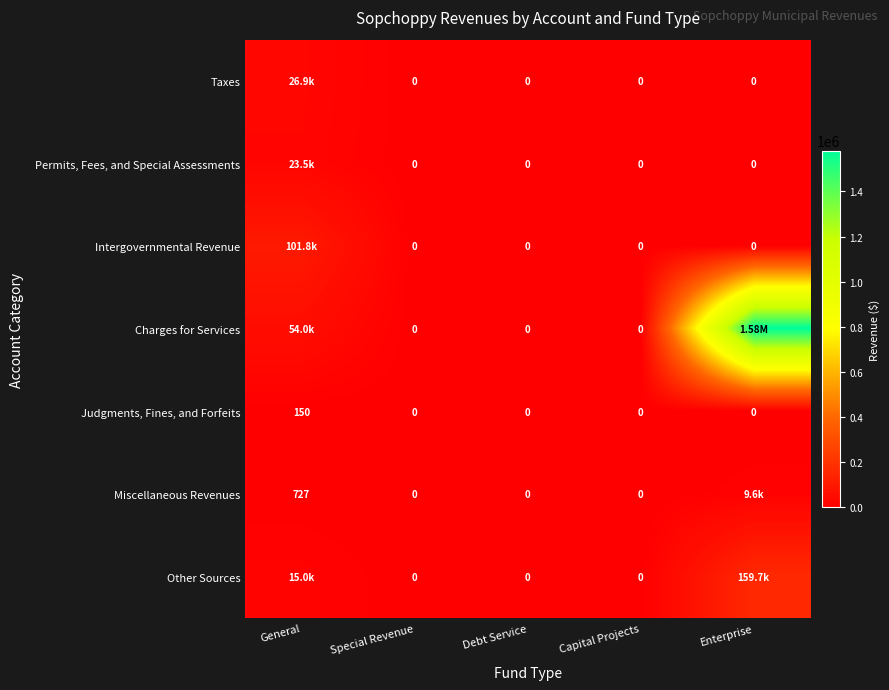

What is the difference between the Judgments, Fines, and Forfeits values at General and Special Revenue?

150